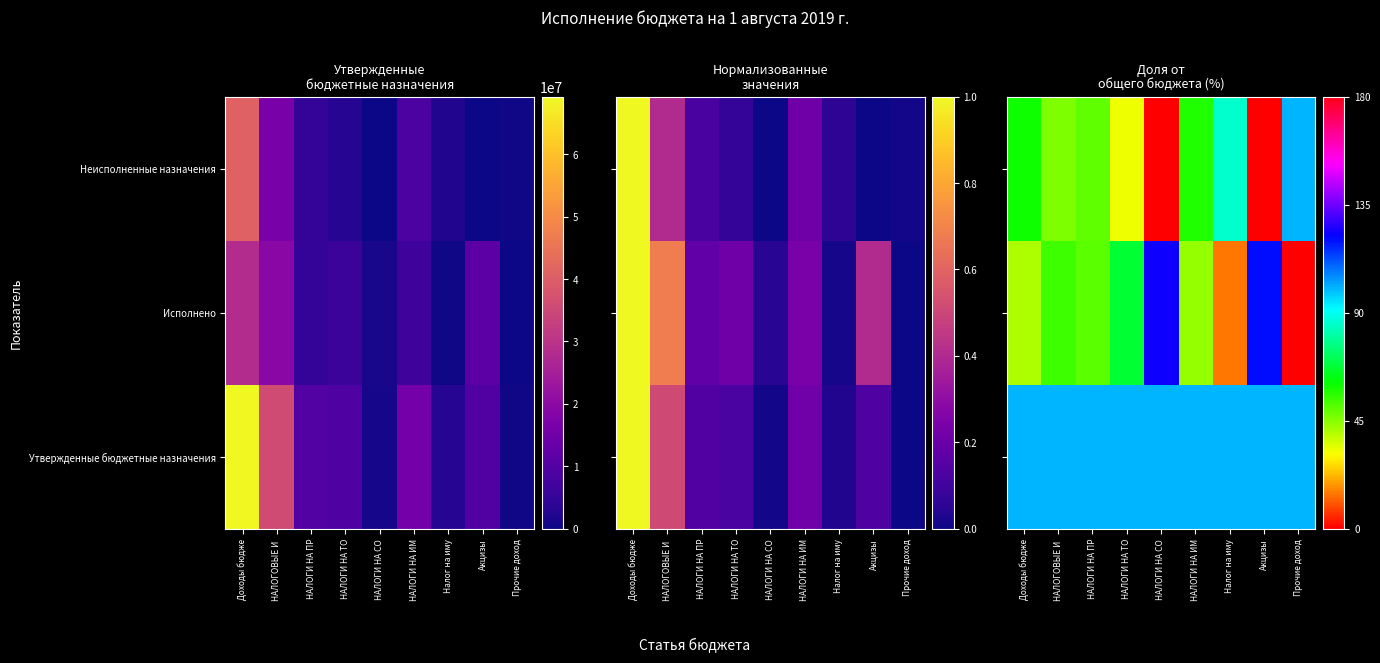

At how many categories does at least one series exceed 19?

9